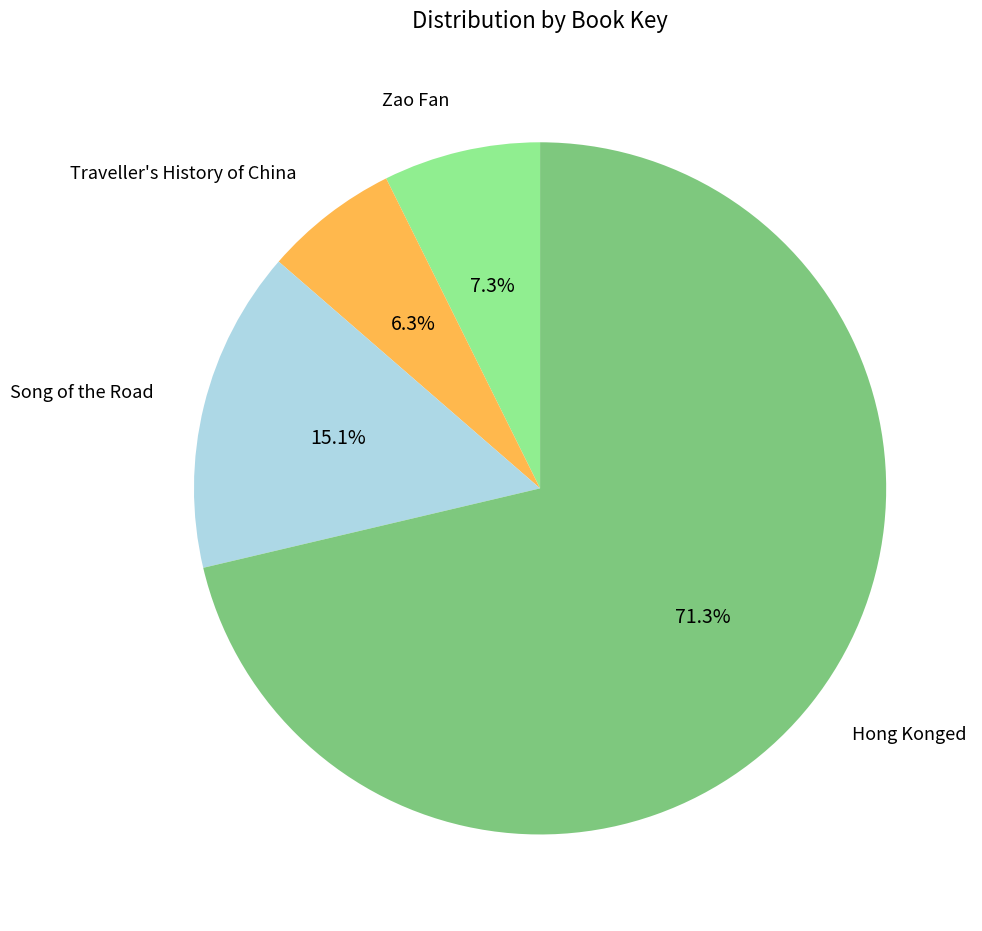

What is the largest slice in the pie chart?

Hong Konged